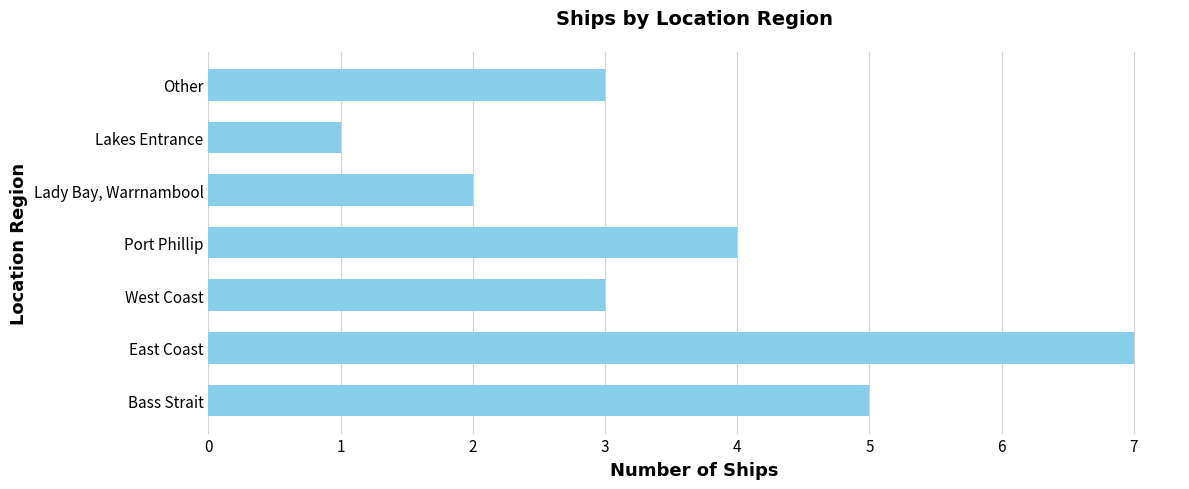

Does the chart contain stacked bars?

No